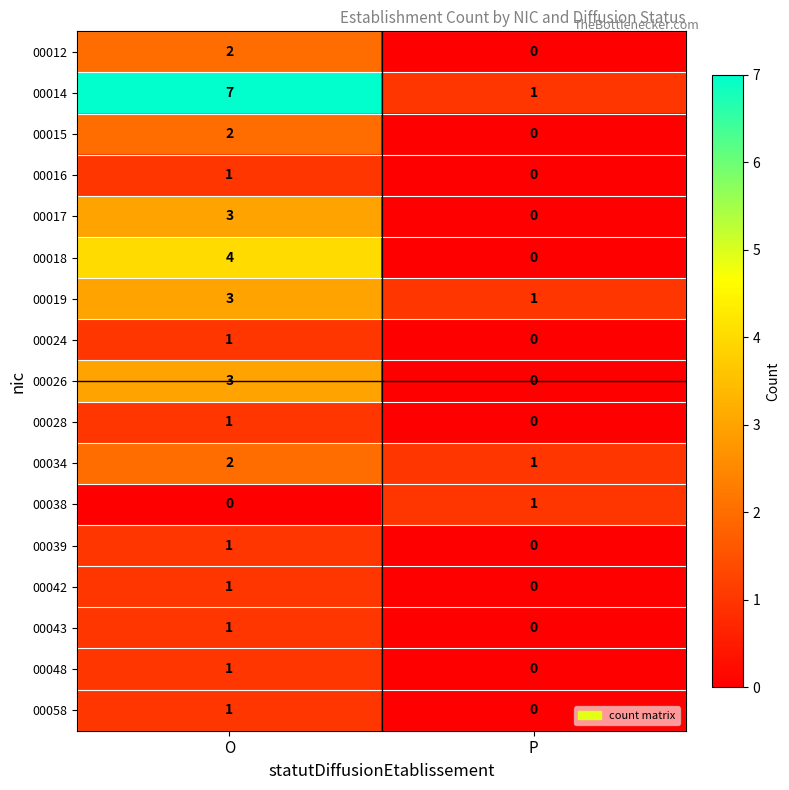

The value of 00026 at O is 2. True or false?

False